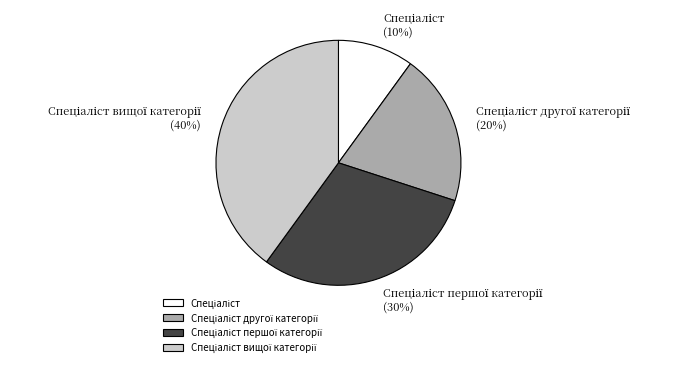

To the nearest percent, what is the average slice percentage?

25%